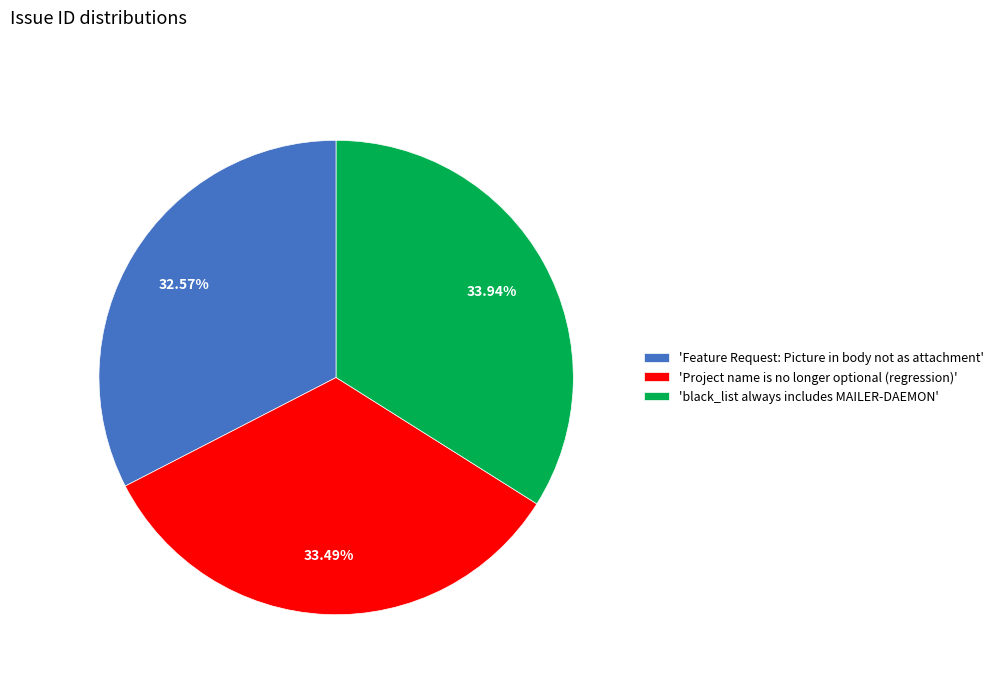

Does any single category account for the majority?

No